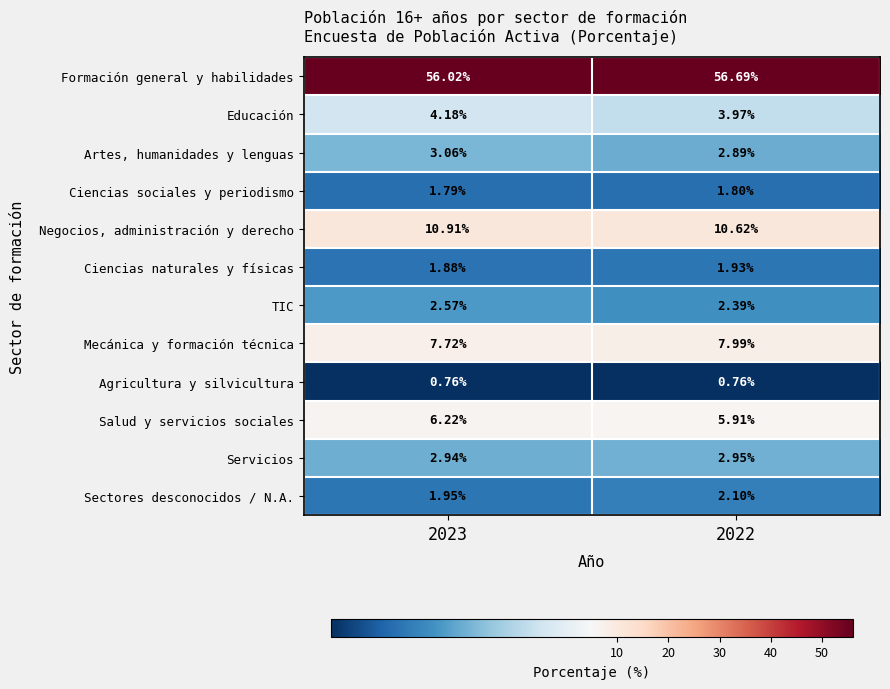

Which series changed the most between 2023 and 2022?

Formación general y habilidades